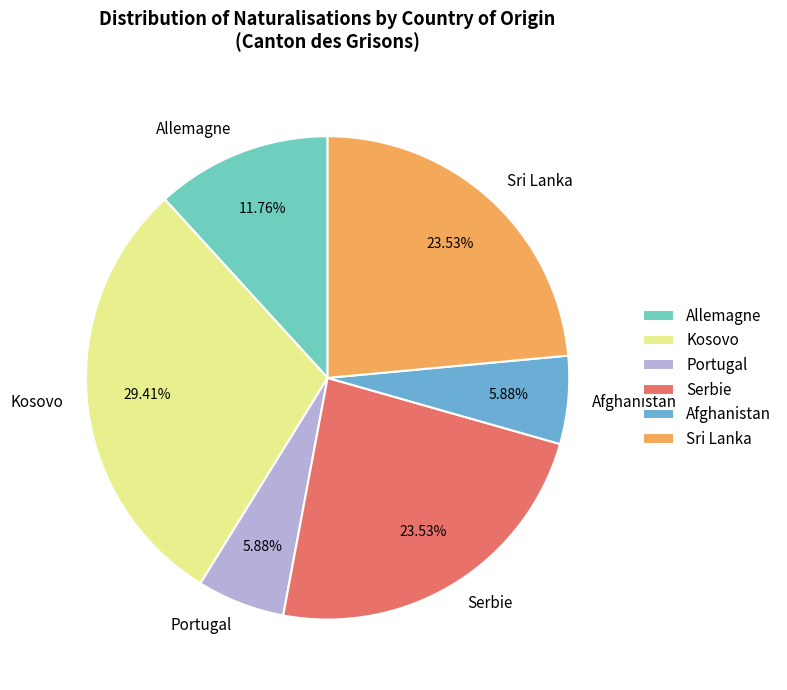

To the nearest percent, what is the average slice percentage?

17%